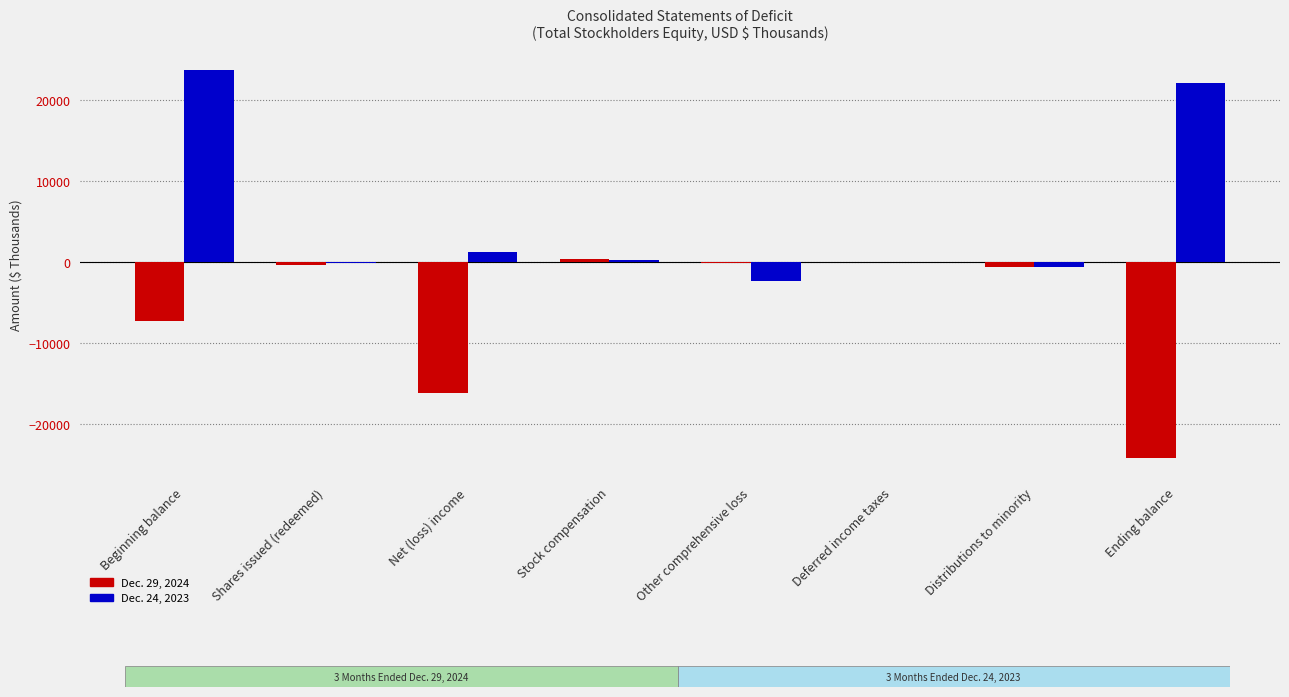

What is the sum of all Dec. 29, 2024 values?

-48354